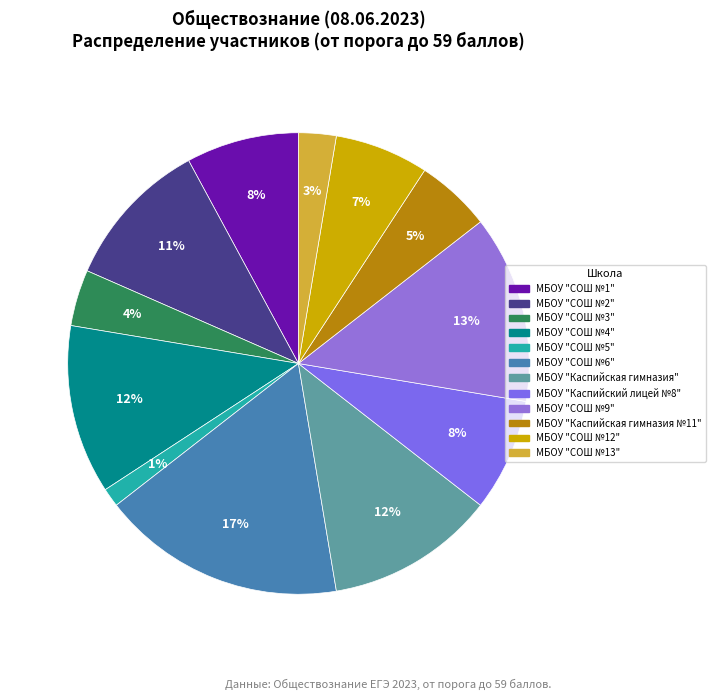

How many segments does this pie chart have?

12